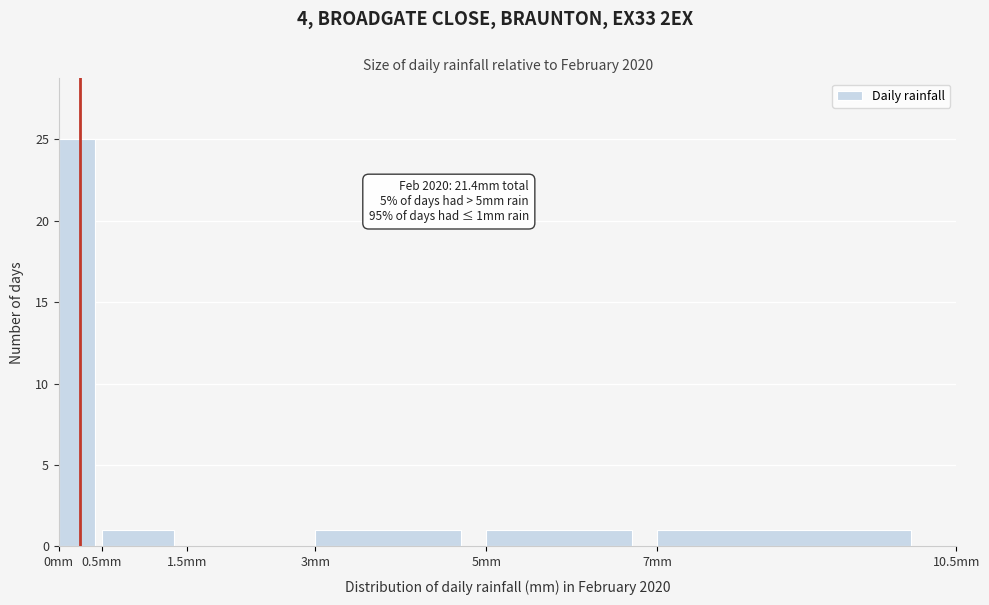

Over which range of the x-axis is the bar tallest?

0.0 to 0.5